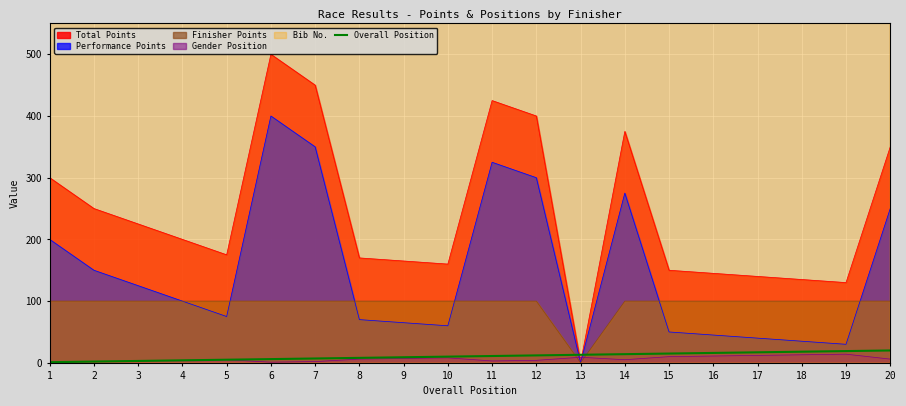

How many times do Overall Position and Performance Points cross each other?

2